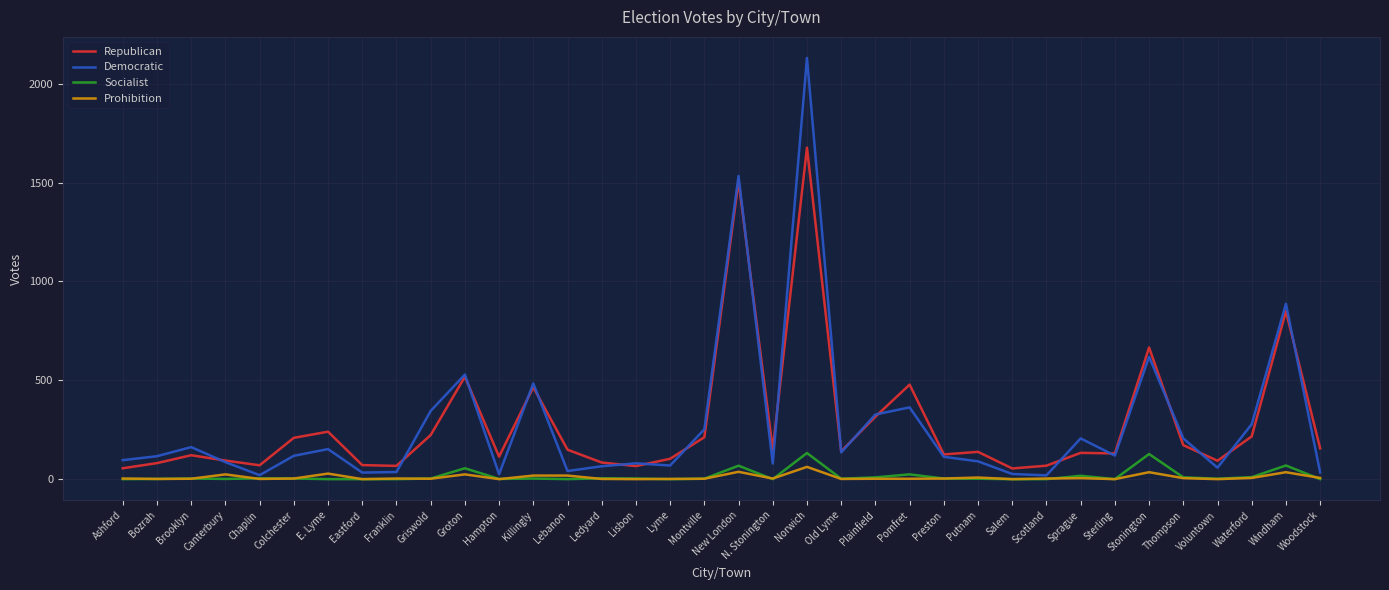

Between Pomfret and Putnam, which series saw the biggest shift?

Republican